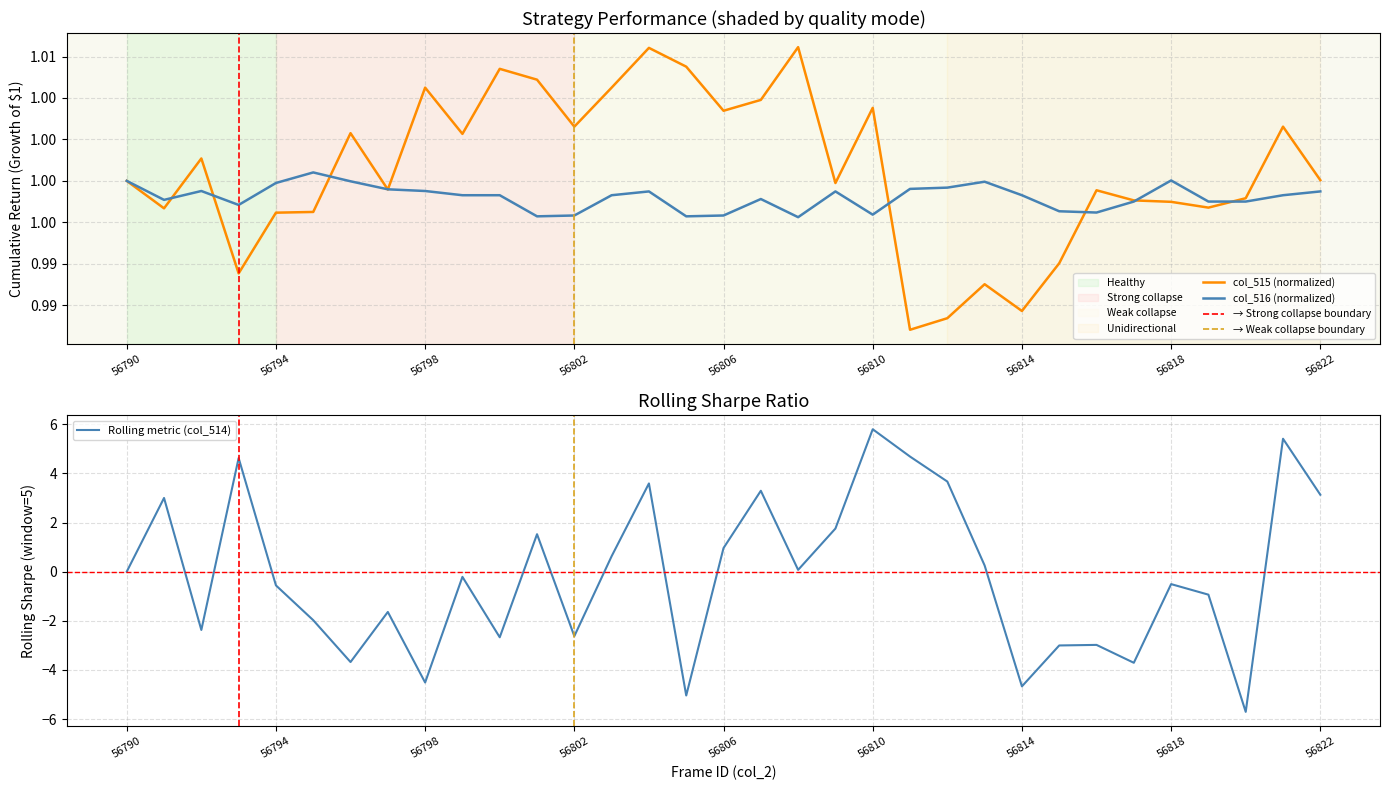

Does the chart have visible grid lines?

Yes